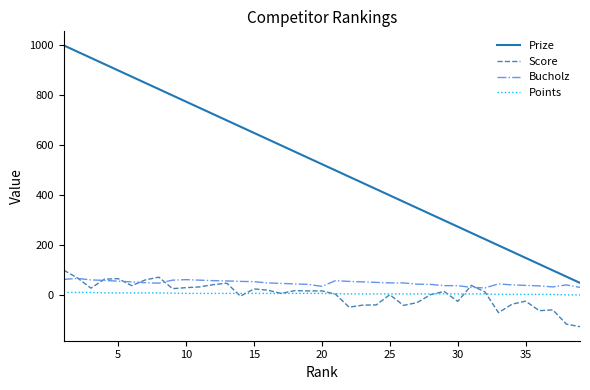

Which series has the largest range (max minus min)?

Prize